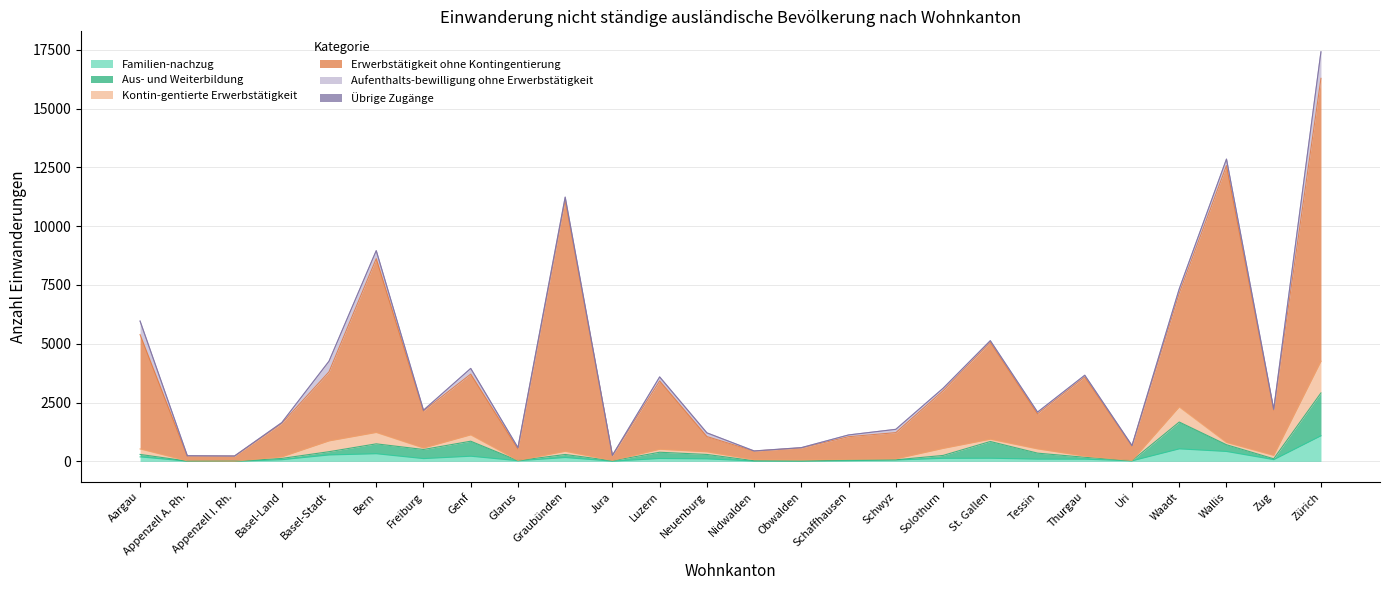

True or false: Familien-nachzug has a value of 38 at Luzern.

False